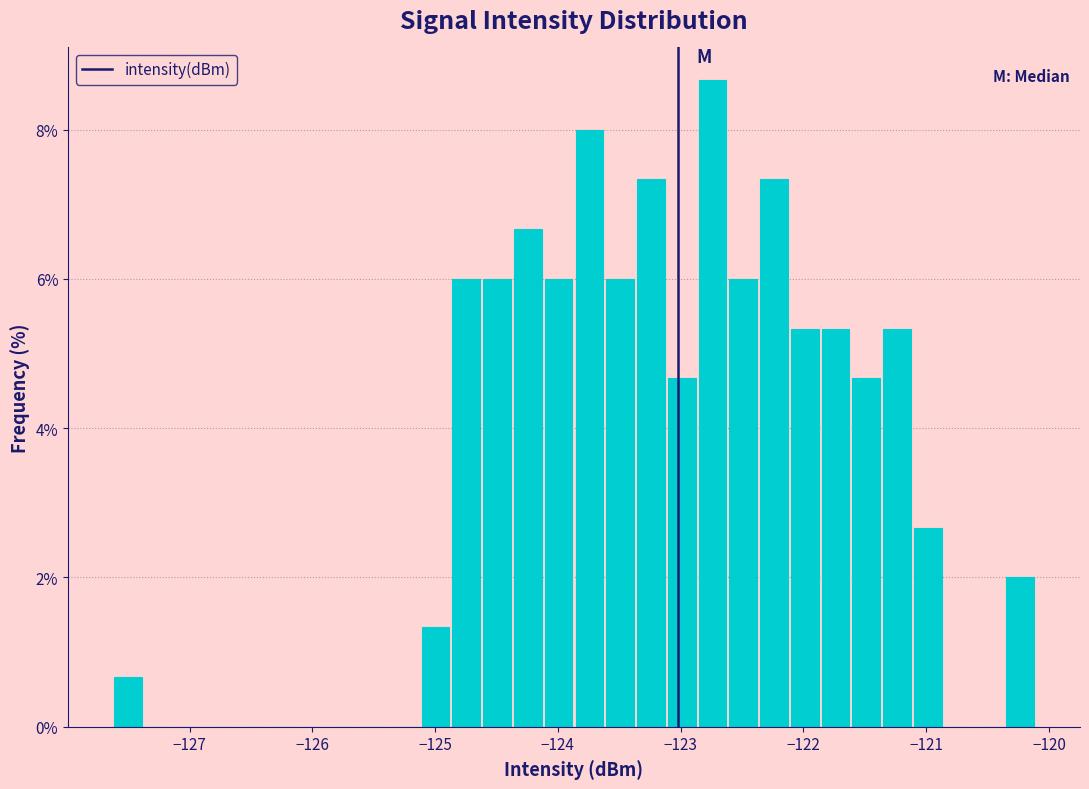

Read against the x-axis, roughly where is the centre of the tallest bar?

-122.7